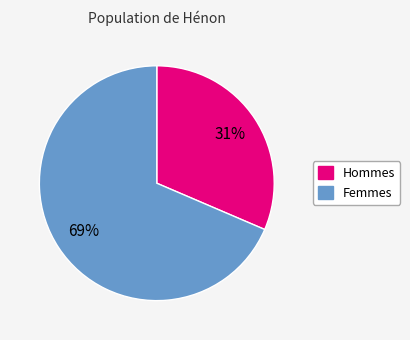

To the nearest percent, what is the average slice percentage?

50%